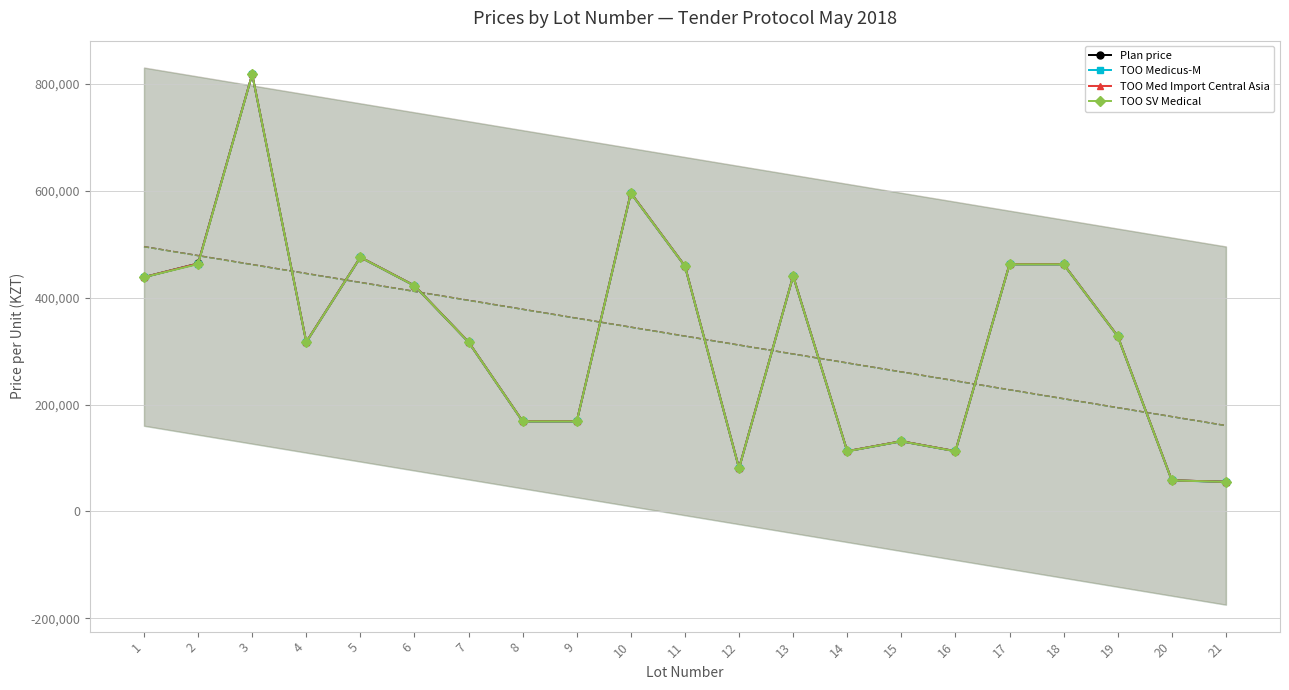

Rank the series at 17 from highest to lowest value.

Plan price, TOO Med Import Central Asia, TOO SV Medical, TOO Medicus-M